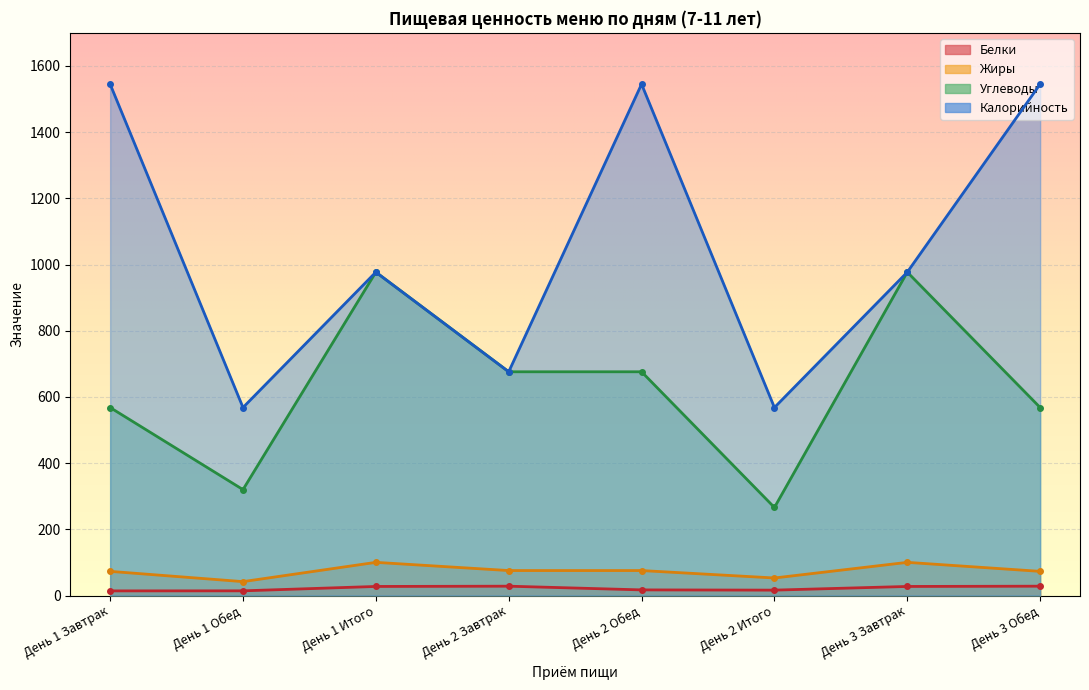

What is the label of the 6th point from the left?

День 2 Итого